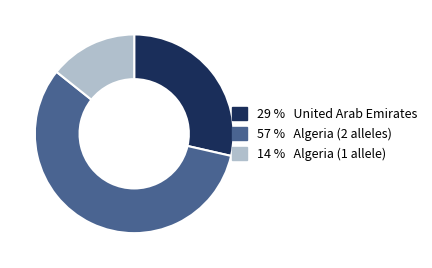

What is the ratio of the value at 29 % United Arab Emirates to the value at 14 % Algeria (1 allele)?

2.0